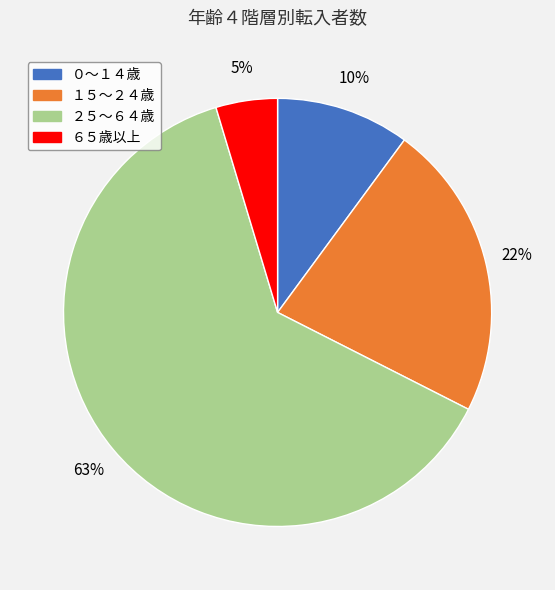

Which has a higher value, ０～１４歳 or ２５～６４歳?

２５～６４歳